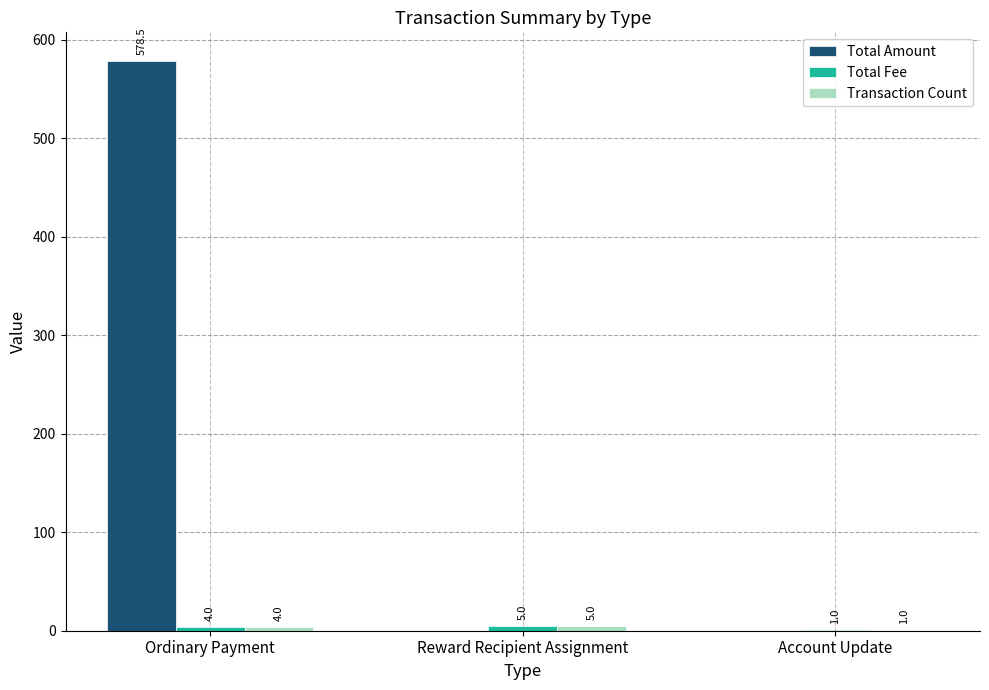

What value does the Total Amount series have at Ordinary Payment?

578.5